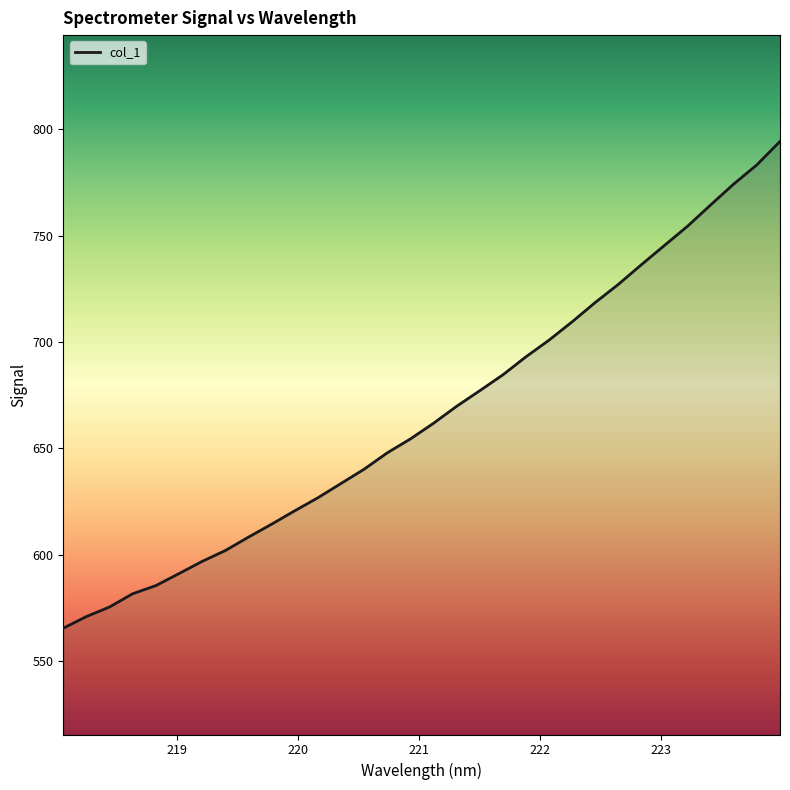

What is the maximum value shown in the chart?

794.3